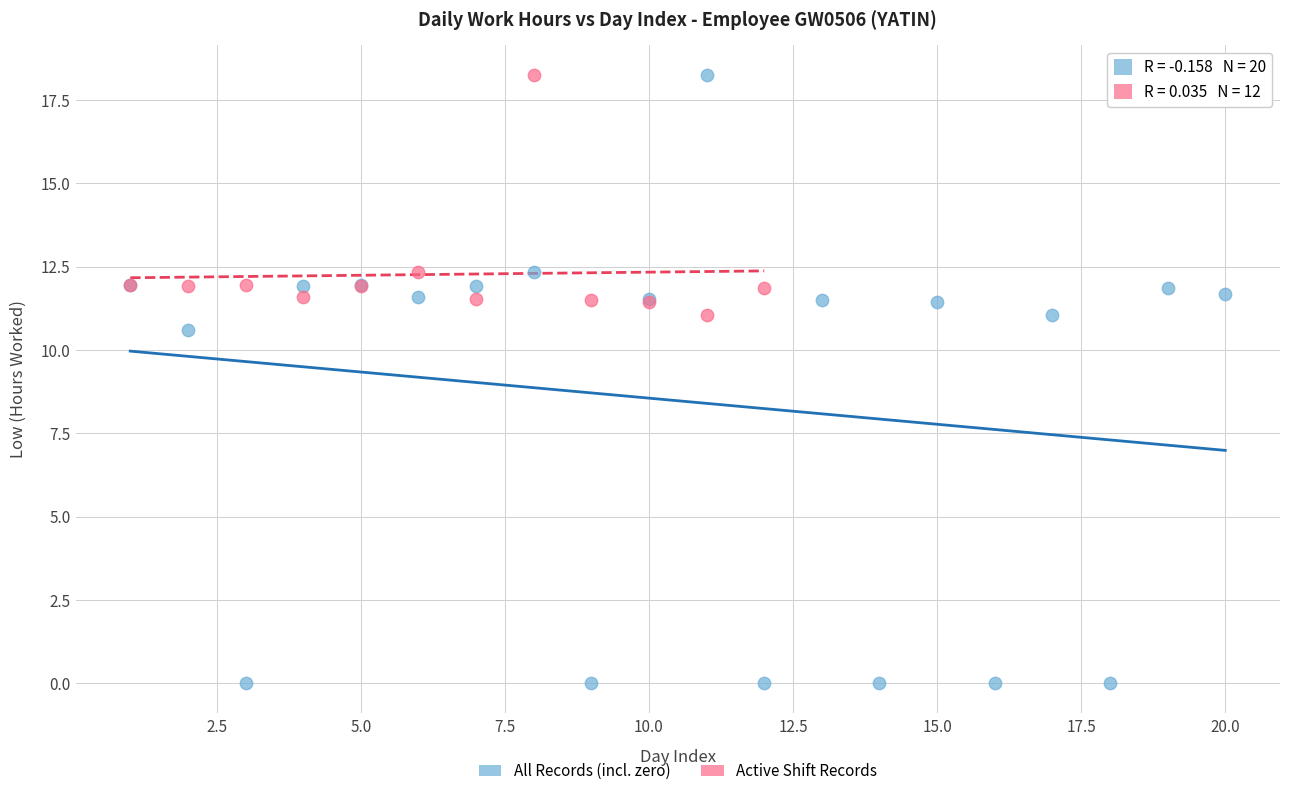

Which series has the widest spread of Y values?

All Records (incl. zero)